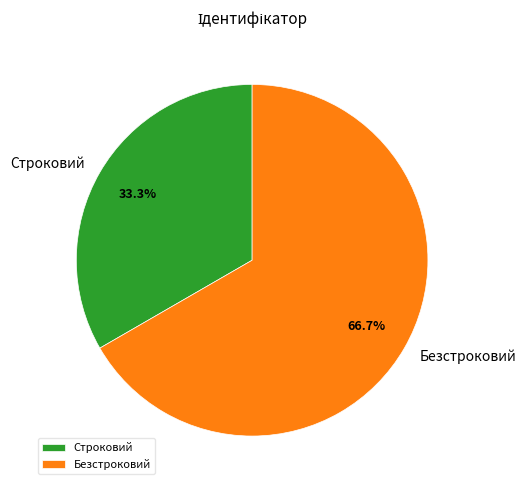

The Строковий slice represents 33% of the pie. True or false?

True